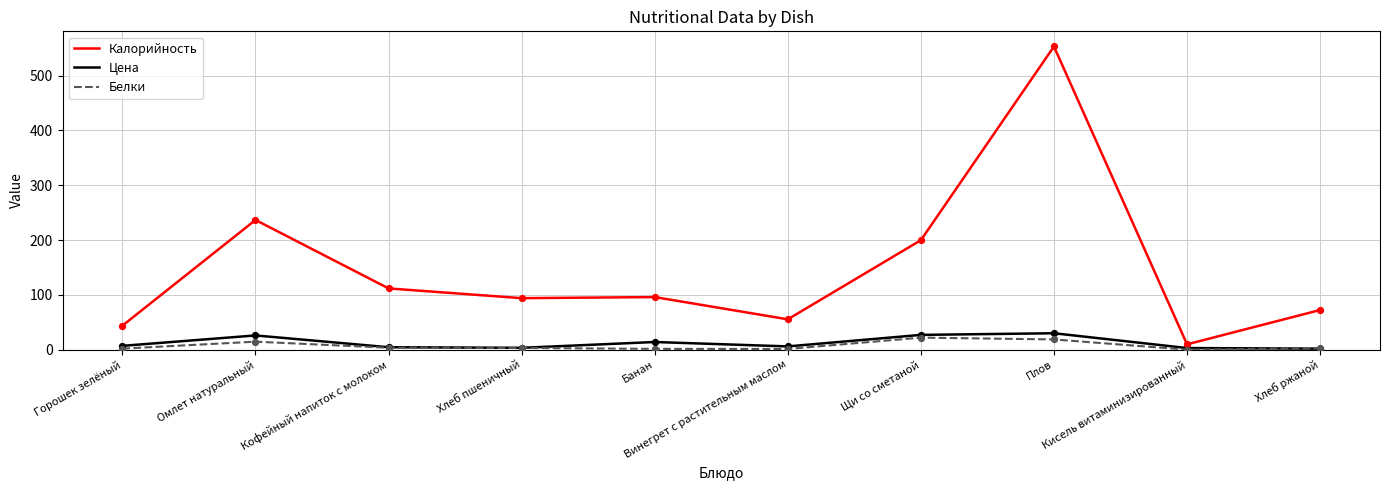

Which series has the largest total across all categories?

Калорийность